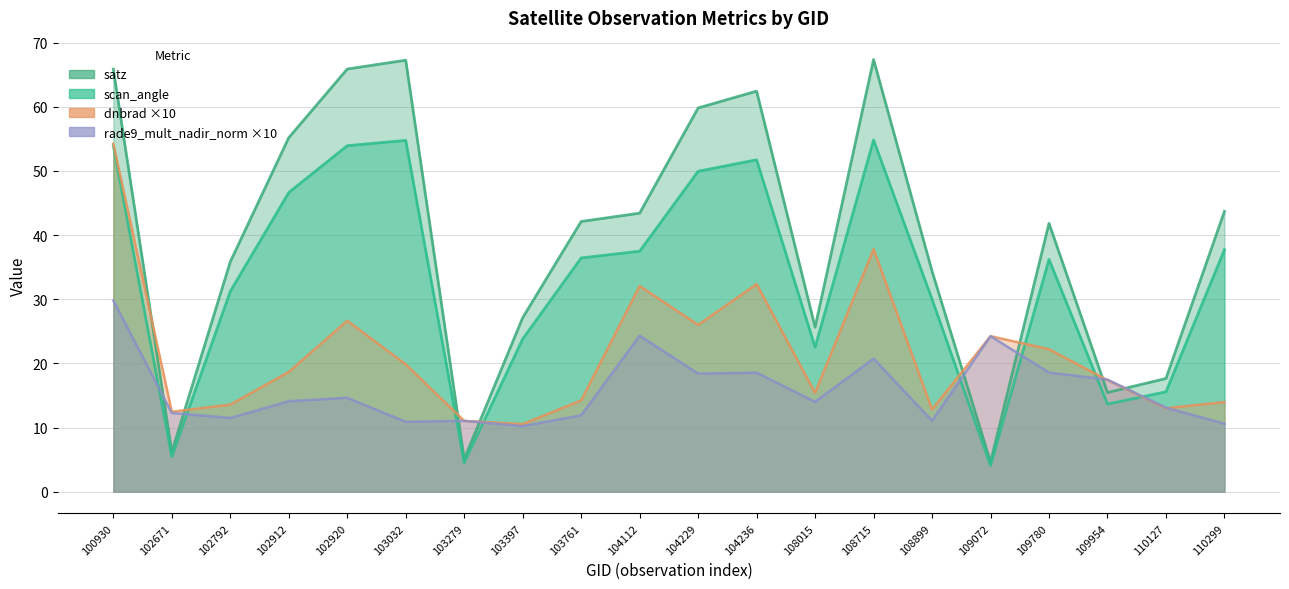

Reading left to right, extract all data points from this chart.

dnbrad: 54.2	12.5	13.6	18.7	26.6	19.9	11.0	10.5	14.2	32.1	26.0	32.4	15.4	37.8	12.8	24.2	22.2	17.4	13.0	14.0
satz: 65.9	6.2	35.8	55.2	65.9	67.2	5.1	27.1	42.1	43.4	59.8	62.4	25.6	67.4	34.4	4.6	41.8	15.5	17.6	43.7
scan_angle: 53.9	5.5	31.2	46.6	53.9	54.7	4.5	23.8	36.4	37.5	49.9	51.7	22.5	54.8	30.0	4.1	36.2	13.7	15.6	37.7
rade9_mult_nadir_norm: 29.8	12.3	11.5	14.1	14.6	10.9	11.0	10.2	11.9	24.3	18.4	18.5	14.0	20.7	11.1	24.2	18.6	17.5	13.1	10.6